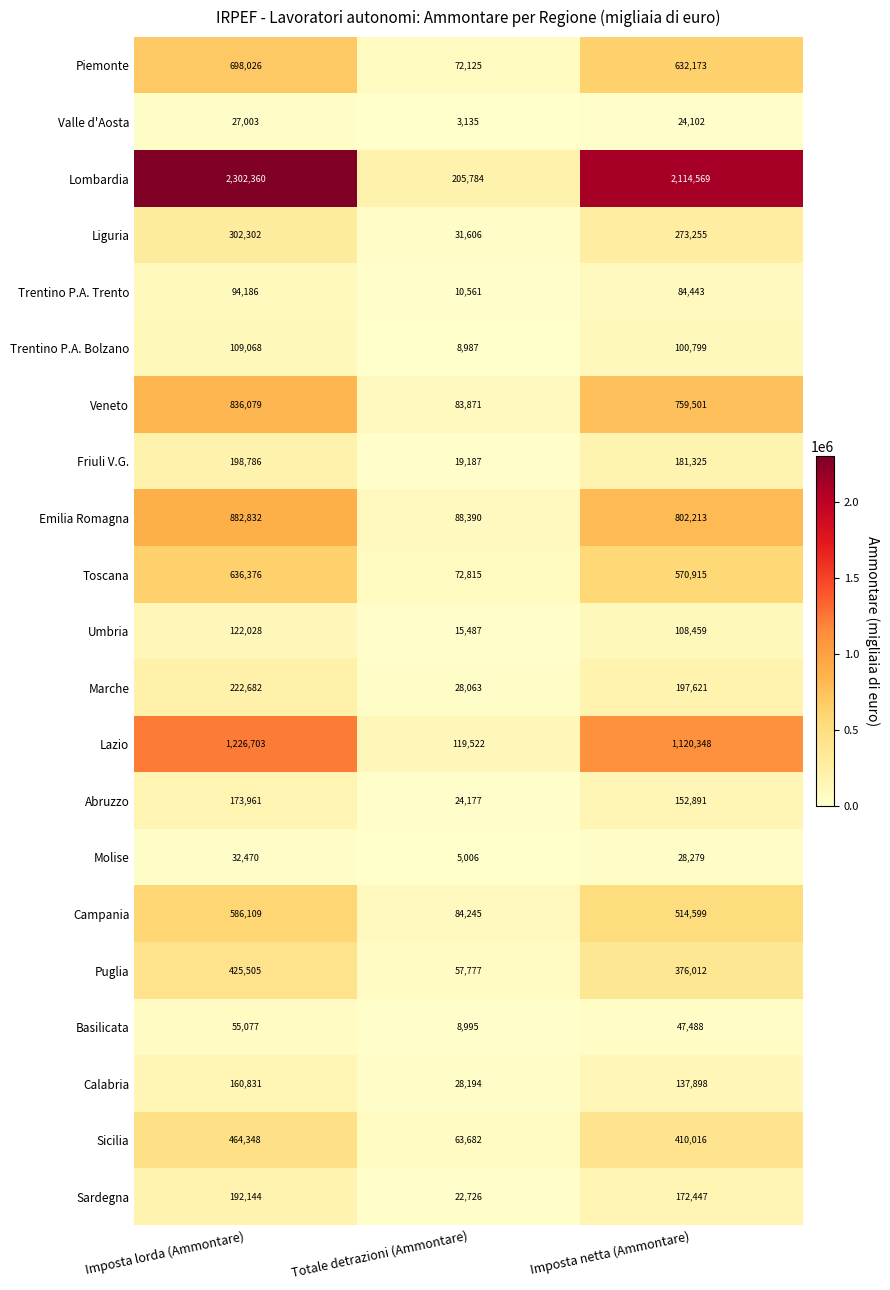

List the series in order of their peak value, highest first.

Lombardia, Lazio, Emilia Romagna, Veneto, Piemonte, Toscana, Campania, Sicilia, Puglia, Liguria, Marche, Friuli V.G., Sardegna, Abruzzo, Calabria, Umbria, Trentino P.A. Bolzano, Trentino P.A. Trento, Basilicata, Molise, Valle d'Aosta